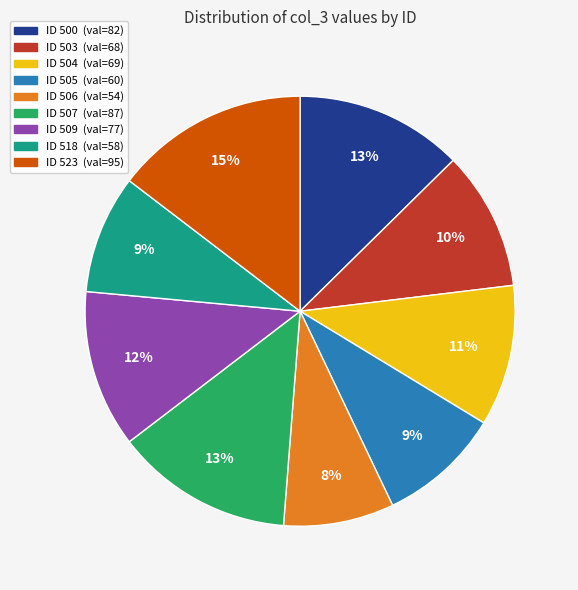

Is there a majority slice in this chart?

No